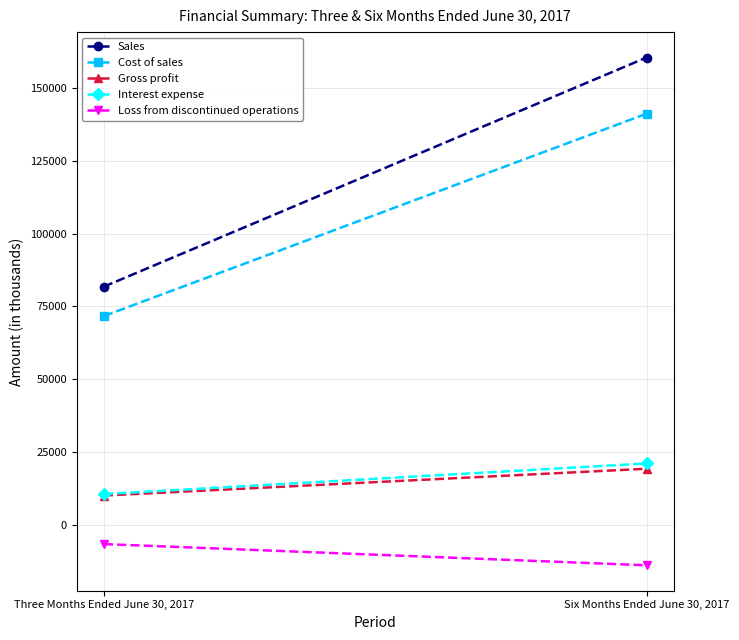

Rank the series by their maximum value, from lowest to highest.

Loss from discontinued operations, Gross profit, Interest expense, Cost of sales, Sales